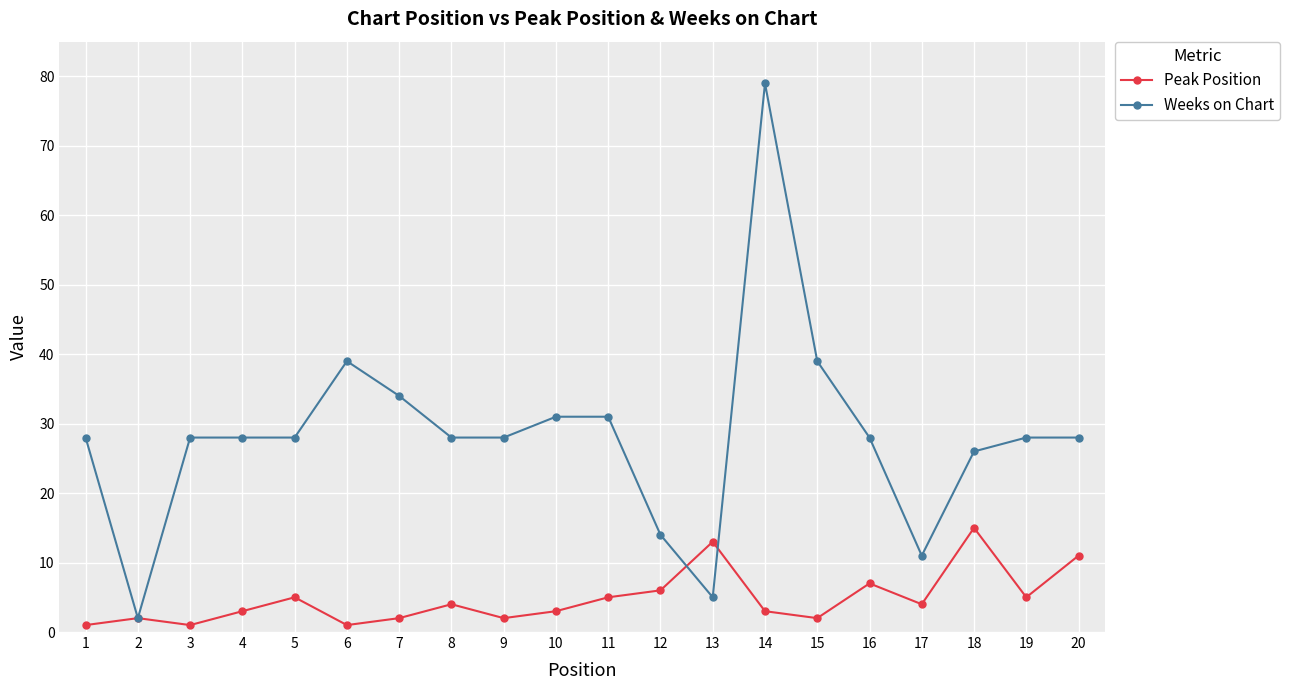

List the series in order of their overall mean, lowest first.

Peak Position, Weeks on Chart